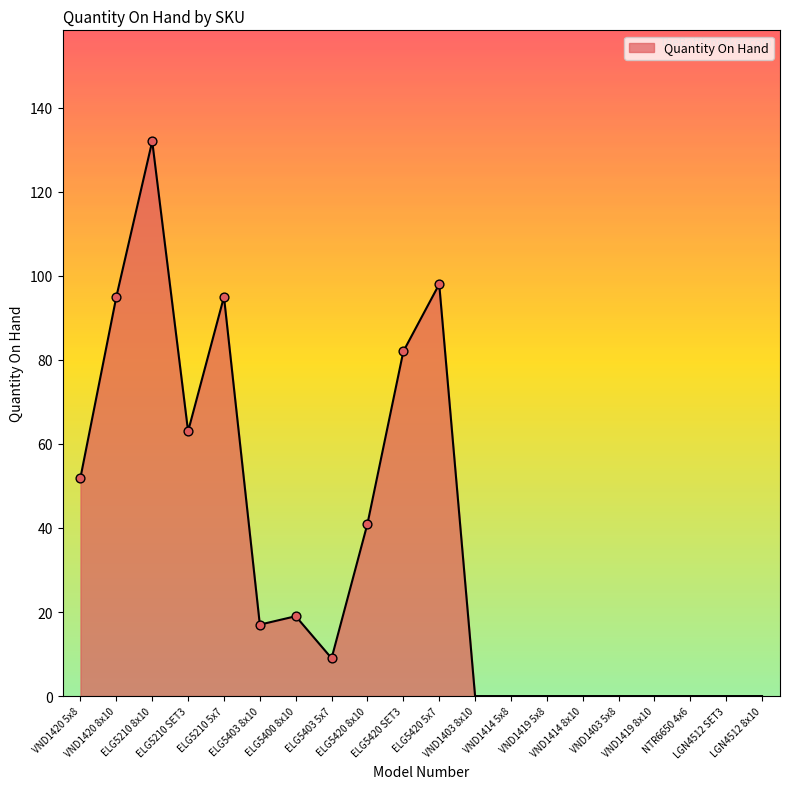

Between ELG5210 SET3 and ELG5420 5x7, which is larger?

ELG5420 5x7